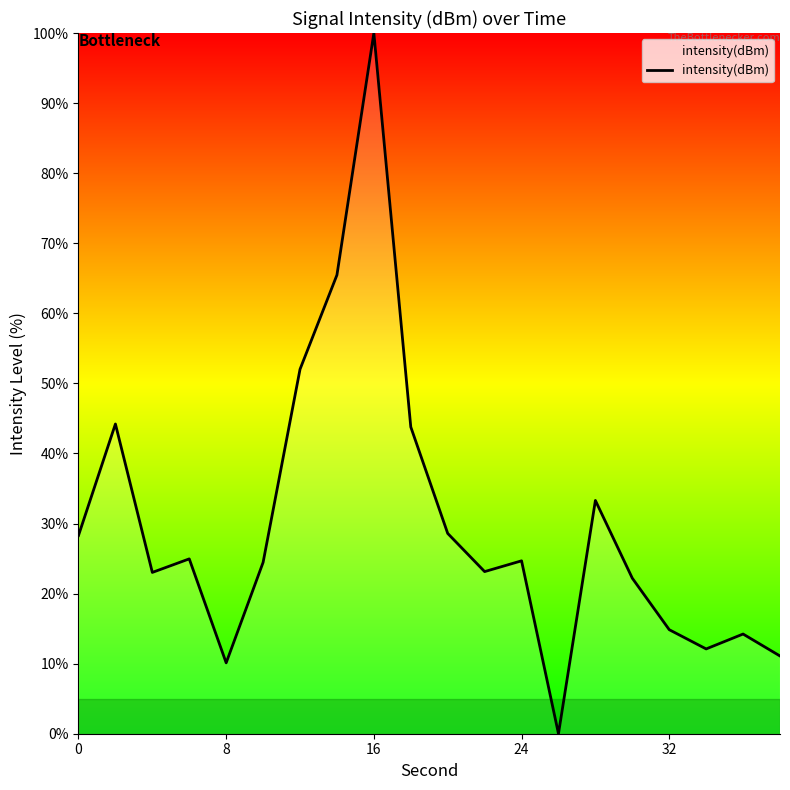

Does the chart display data point markers on the line(s)?

No